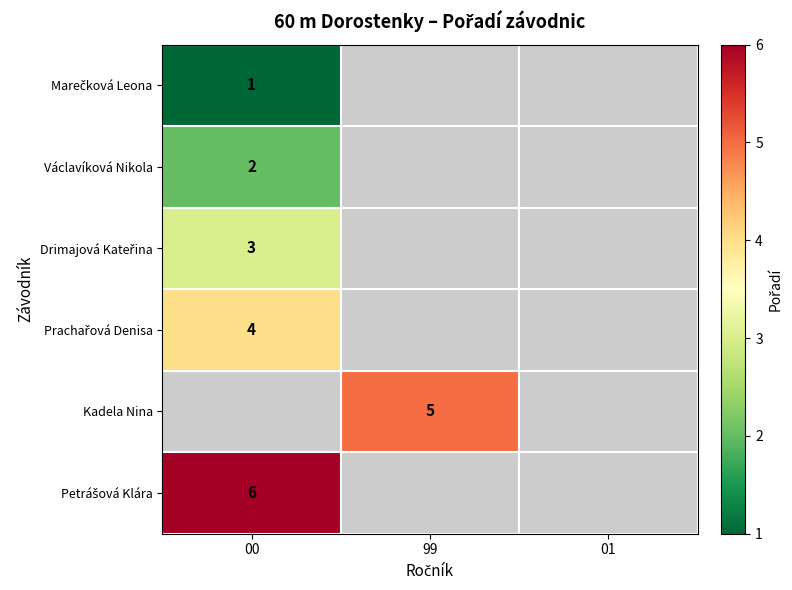

The Václavíková Nikola series shows 2 at 00. True or false?

True